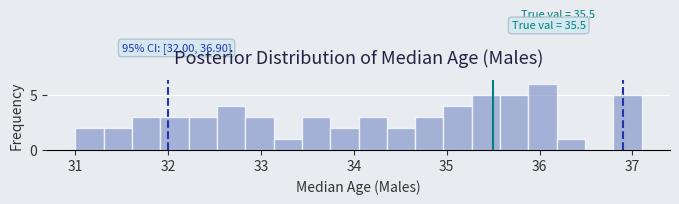

Read against the x-axis, roughly where is the centre of the tallest bar?

36.0